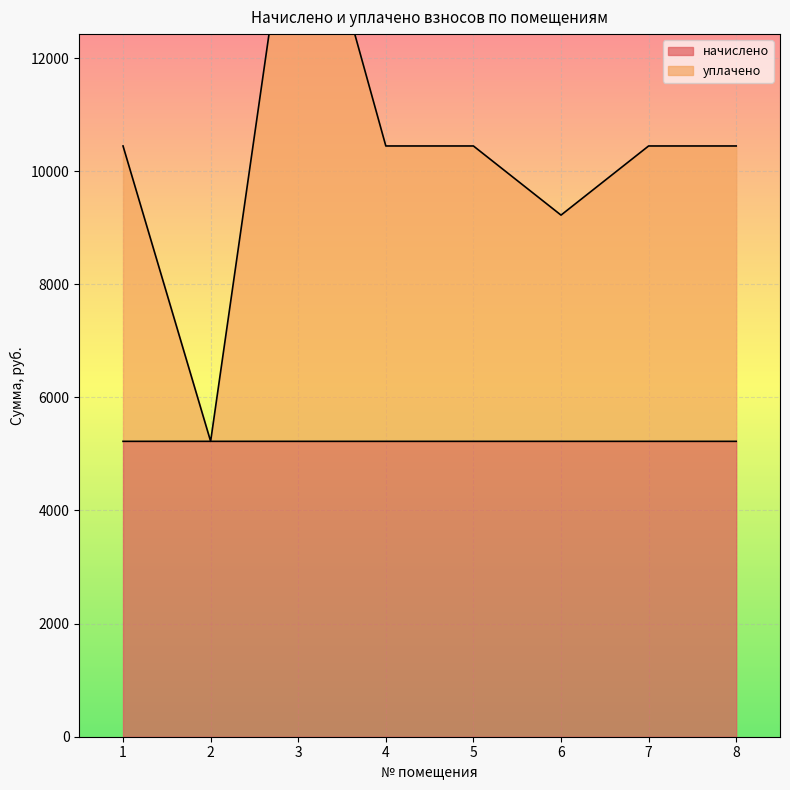

Rank the series at 5 from highest to lowest value.

уплачено, начислено